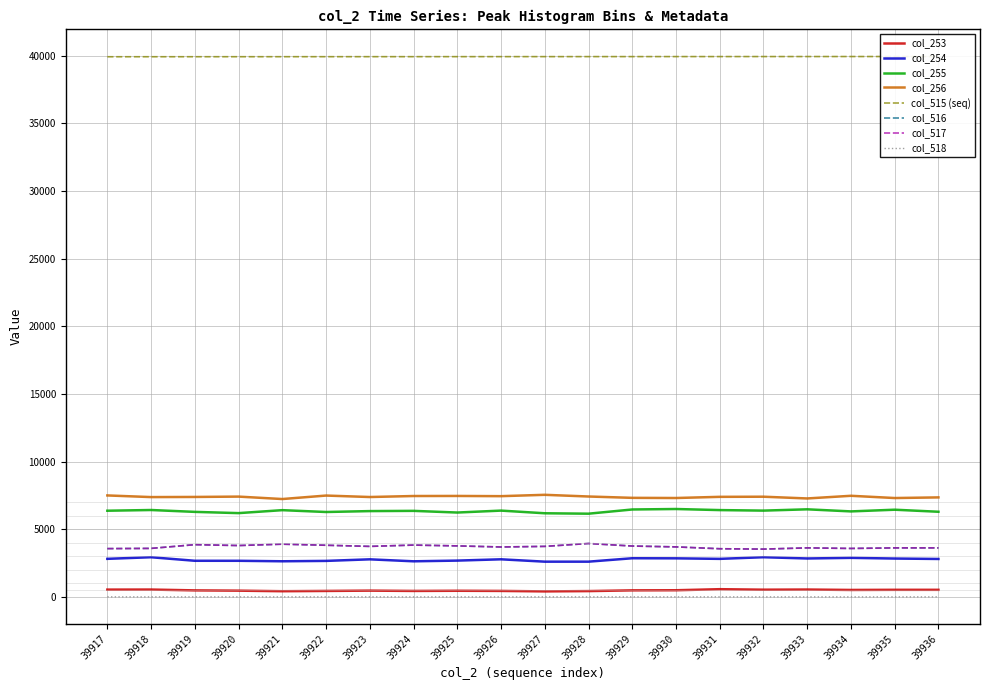

Rank the categories by col_516 value from highest to lowest.

39928, 39921, 39919, 39924, 39922, 39920, 39925, 39929, 39923, 39927, 39930, 39926, 39933, 39935, 39936, 39918, 39934, 39917, 39931, 39932